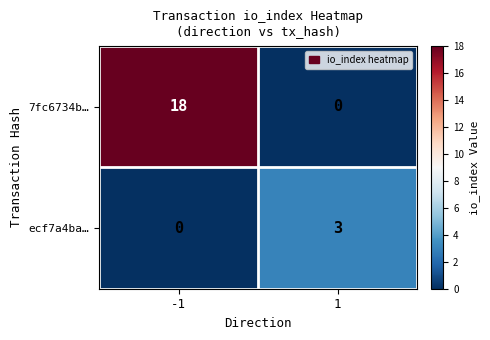

List the series in order of their overall mean, highest first.

7fc6734b…, ecf7a4ba…